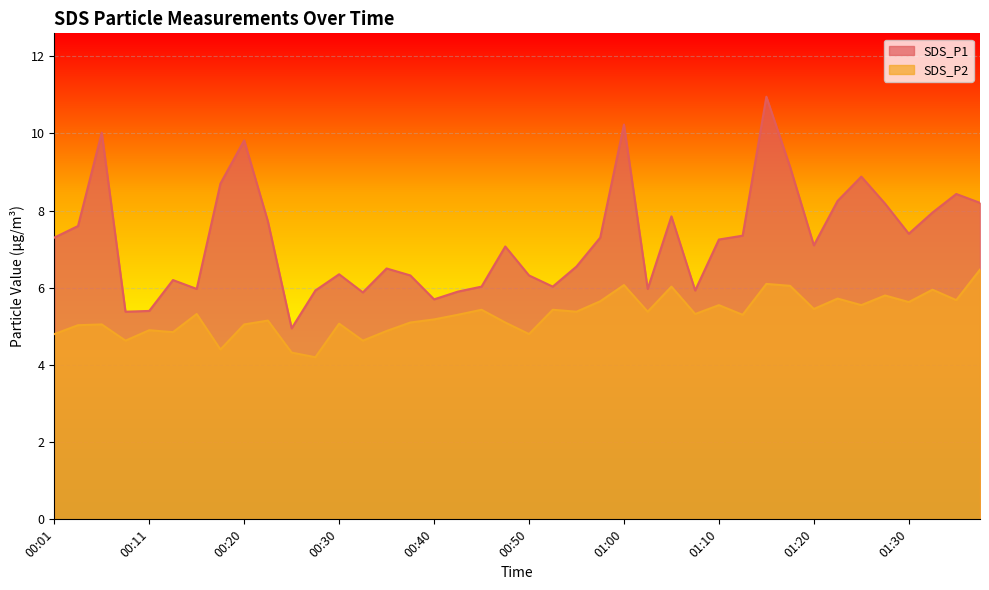

Does the chart display data point markers on the line(s)?

No